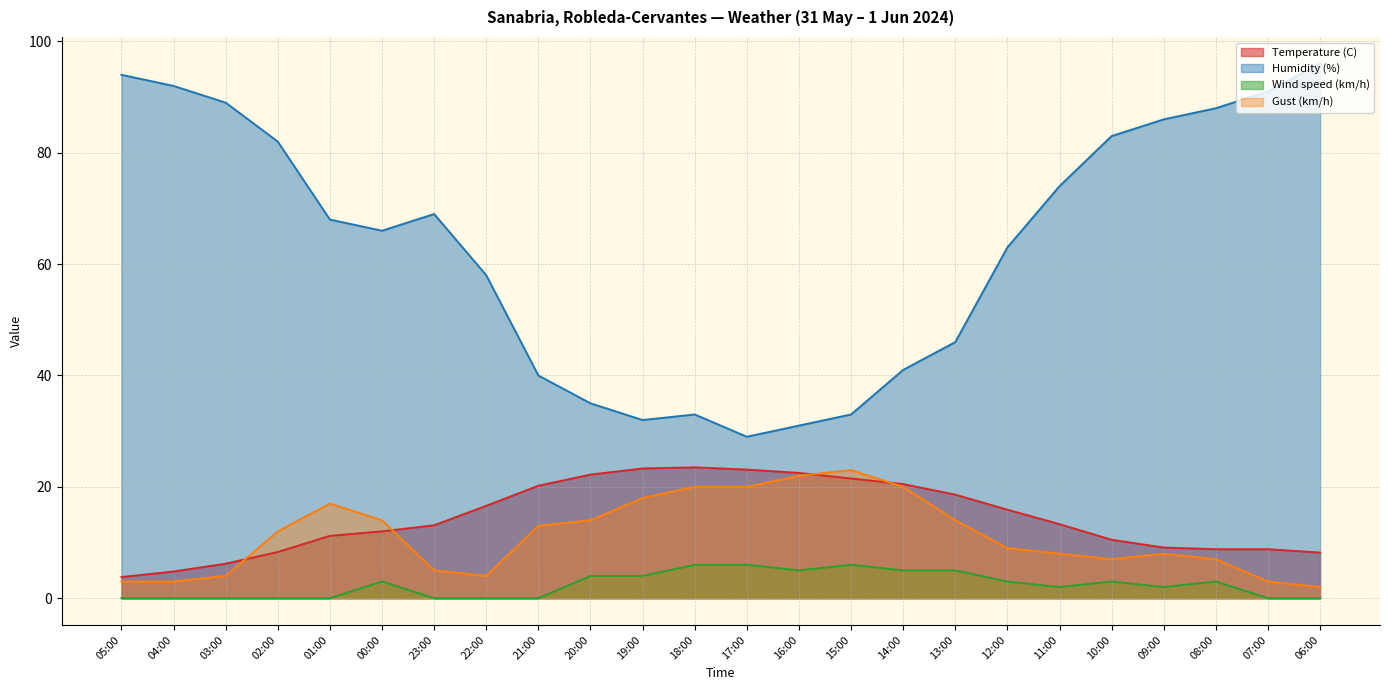

How many lines are shown in the chart?

4